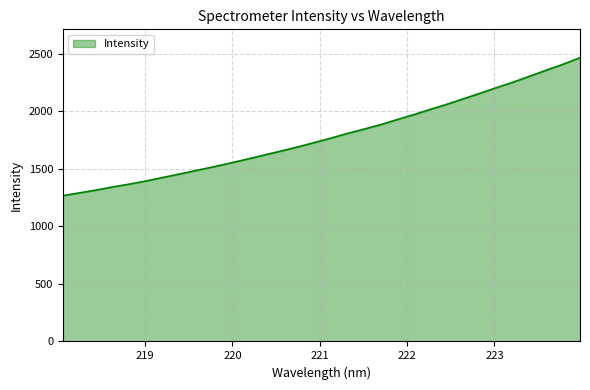

What is the minimum value shown in the chart?

1267.0